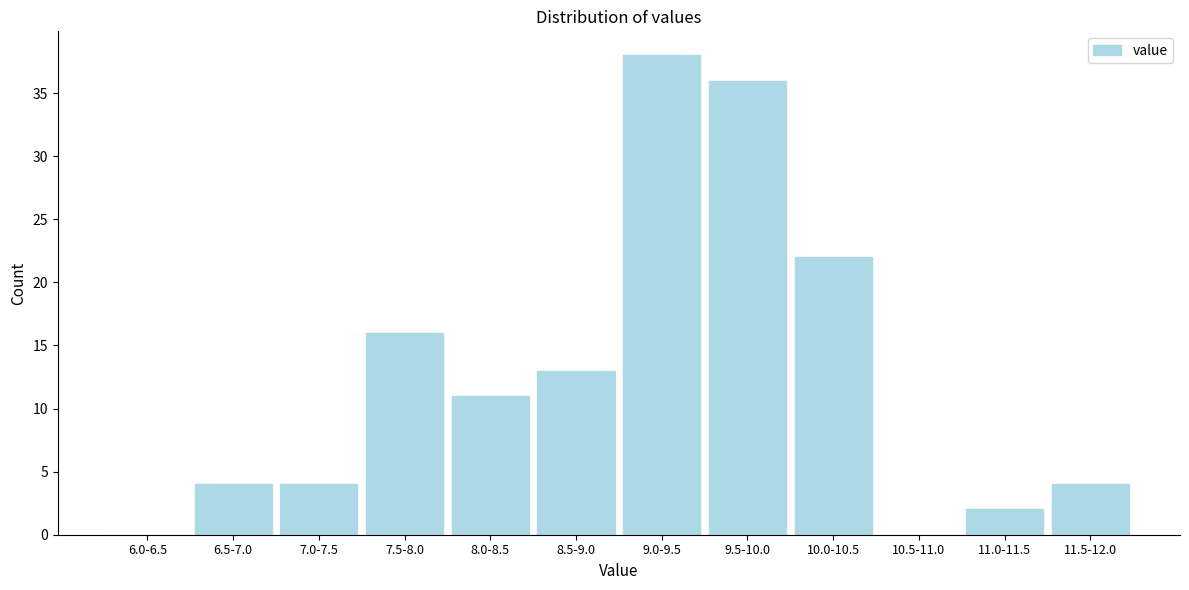

Reading right to left, transcribe all the data shown in this chart.

11.5-12.0=4	11.0-11.5=2	10.5-11.0=0	10.0-10.5=22	9.5-10.0=36	9.0-9.5=38	8.5-9.0=13	8.0-8.5=11	7.5-8.0=16	7.0-7.5=4	6.5-7.0=4	6.0-6.5=0